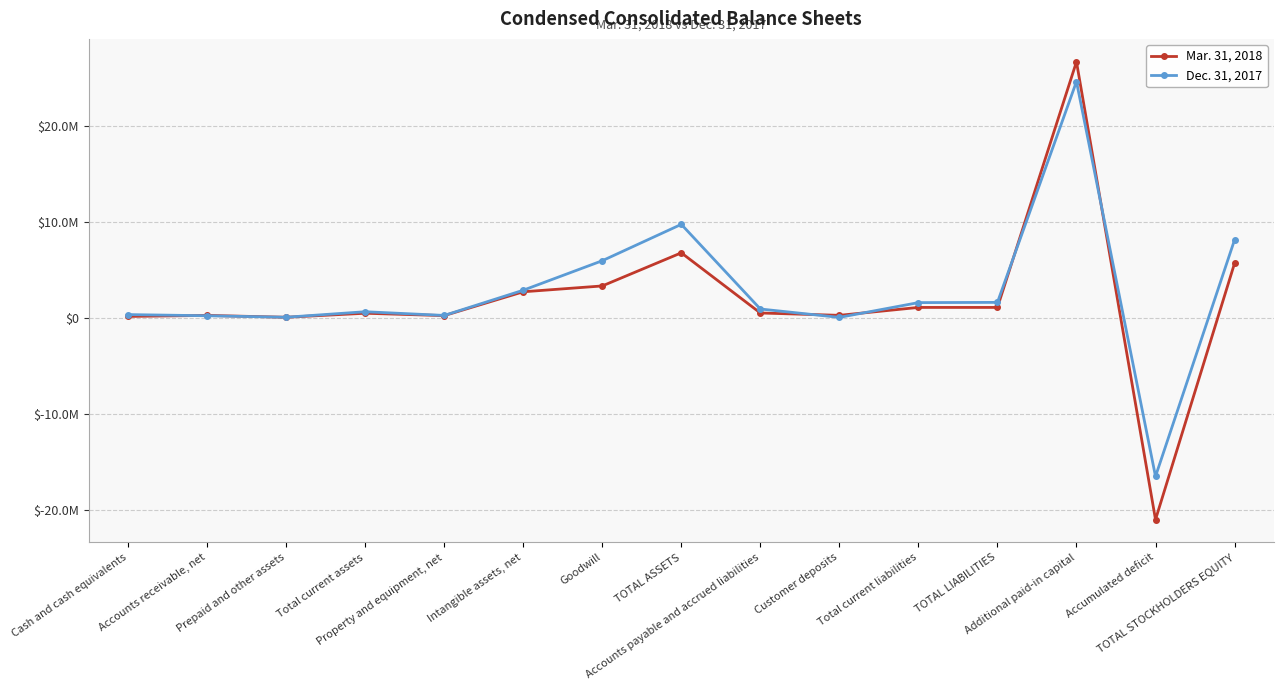

The value of Dec. 31, 2017 at Cash and cash equivalents is 348197. True or false?

True